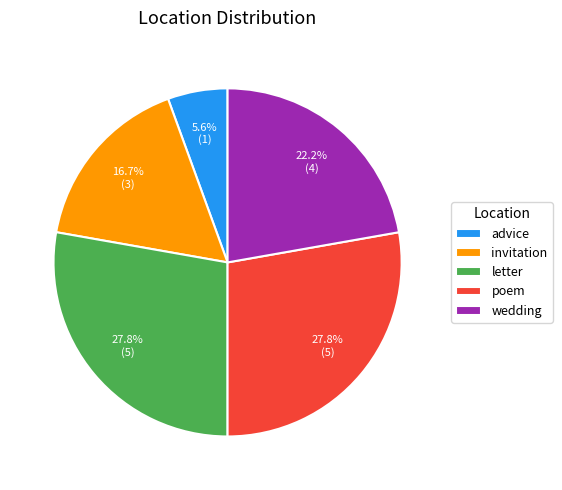

Do poem and advice together represent more than half of the pie?

No